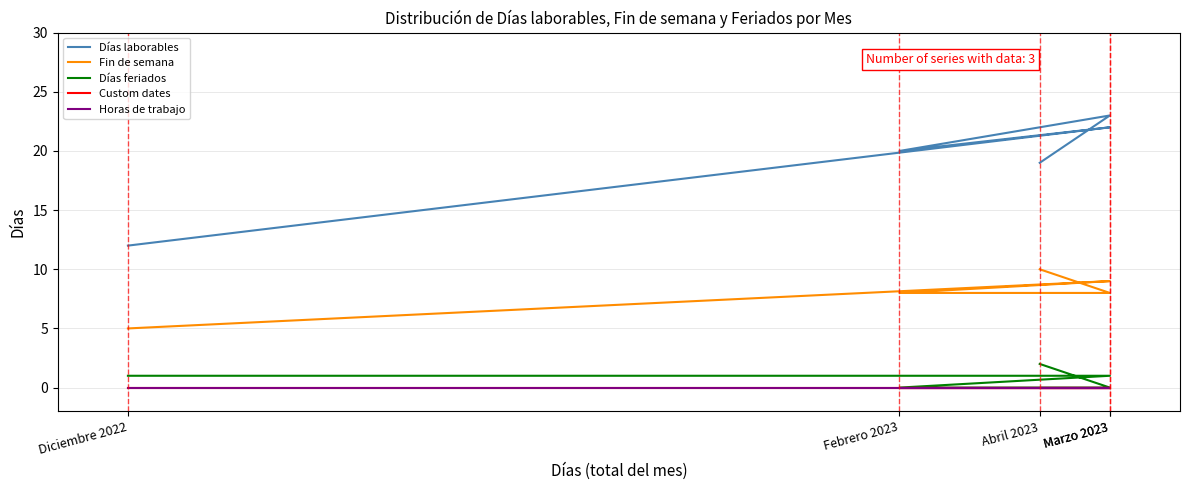

Is the value of Custom dates at Diciembre 2022 greater than the value of Fin de semana at Abril 2023?

No